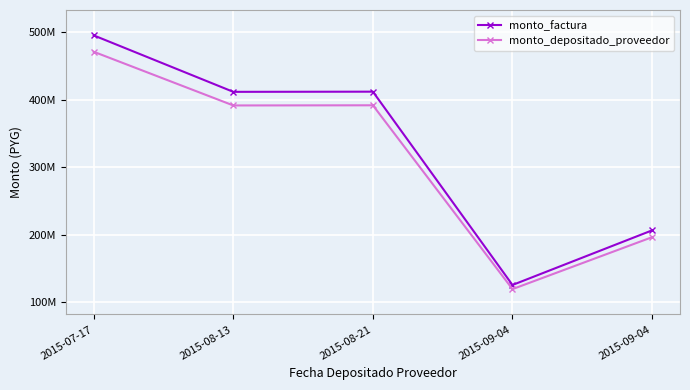

What are all the series names shown in the legend?

monto_factura, monto_depositado_proveedor